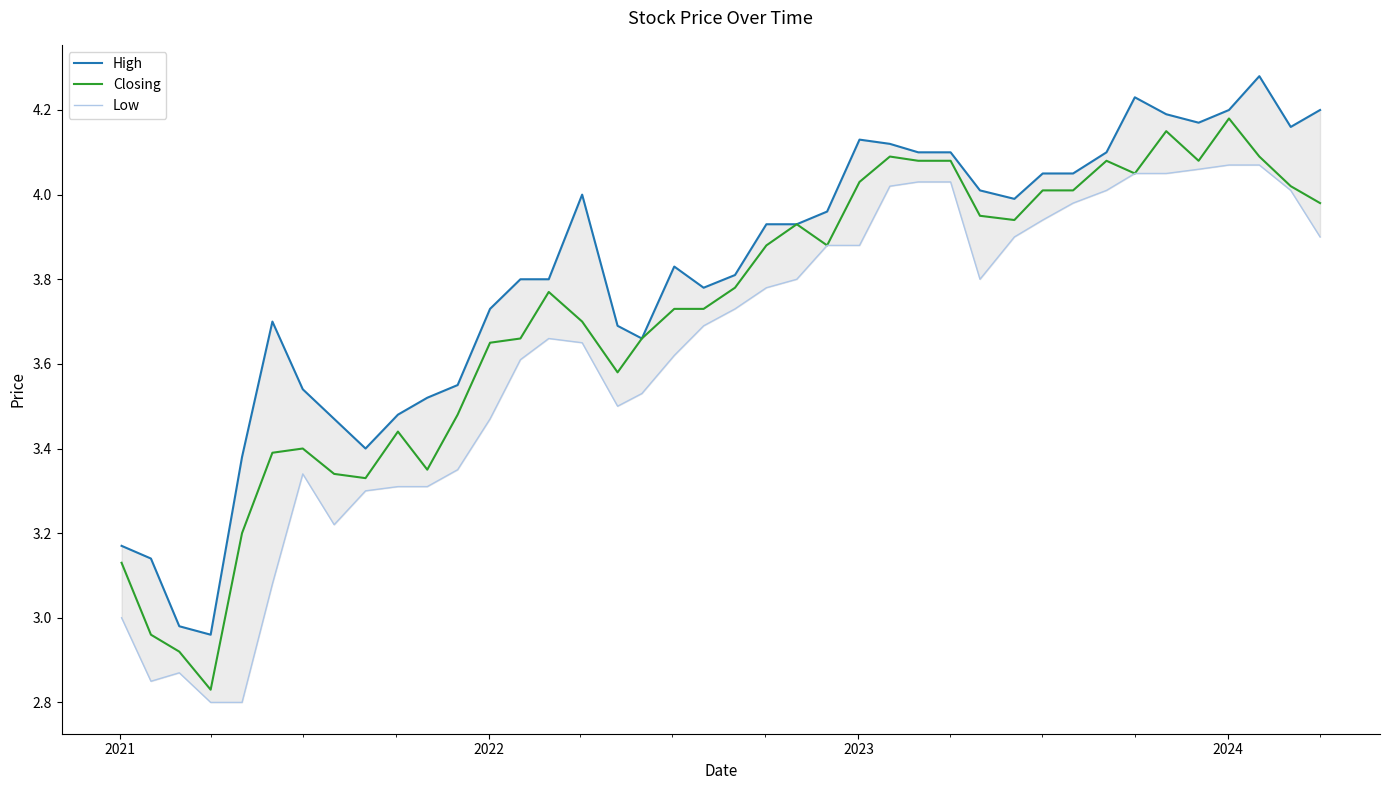

True or false: Low and Closing cross at least once.

False